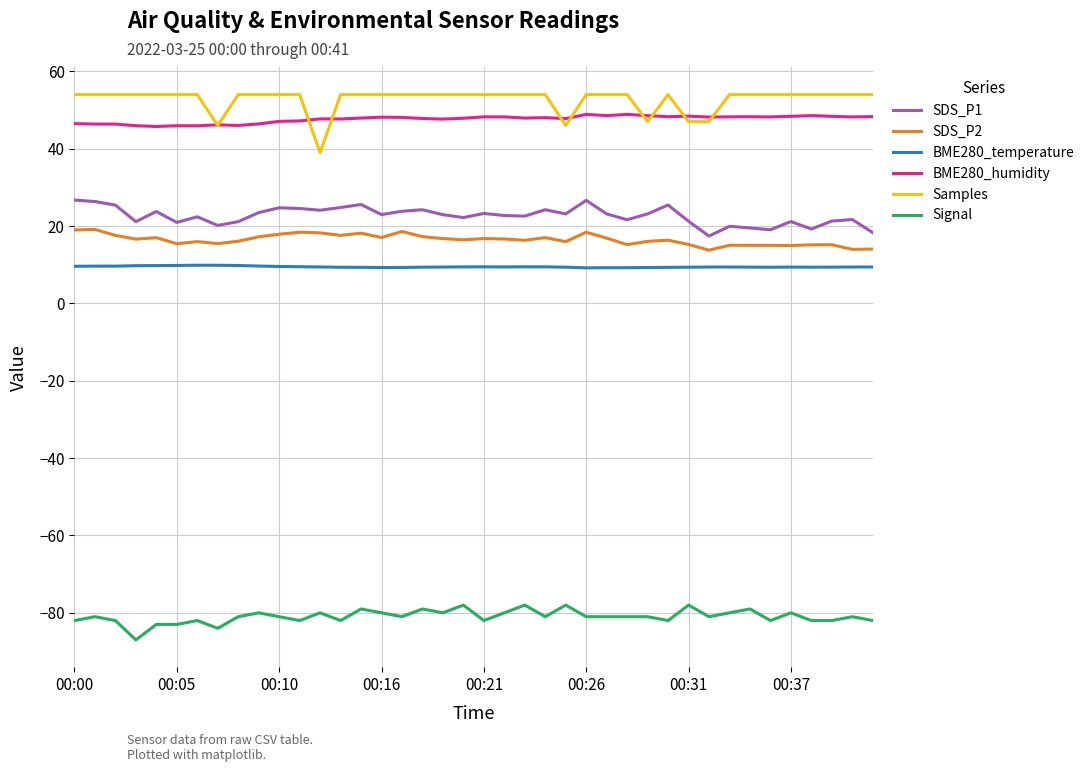

True or false: Samples and BME280_humidity intersect in this chart.

True